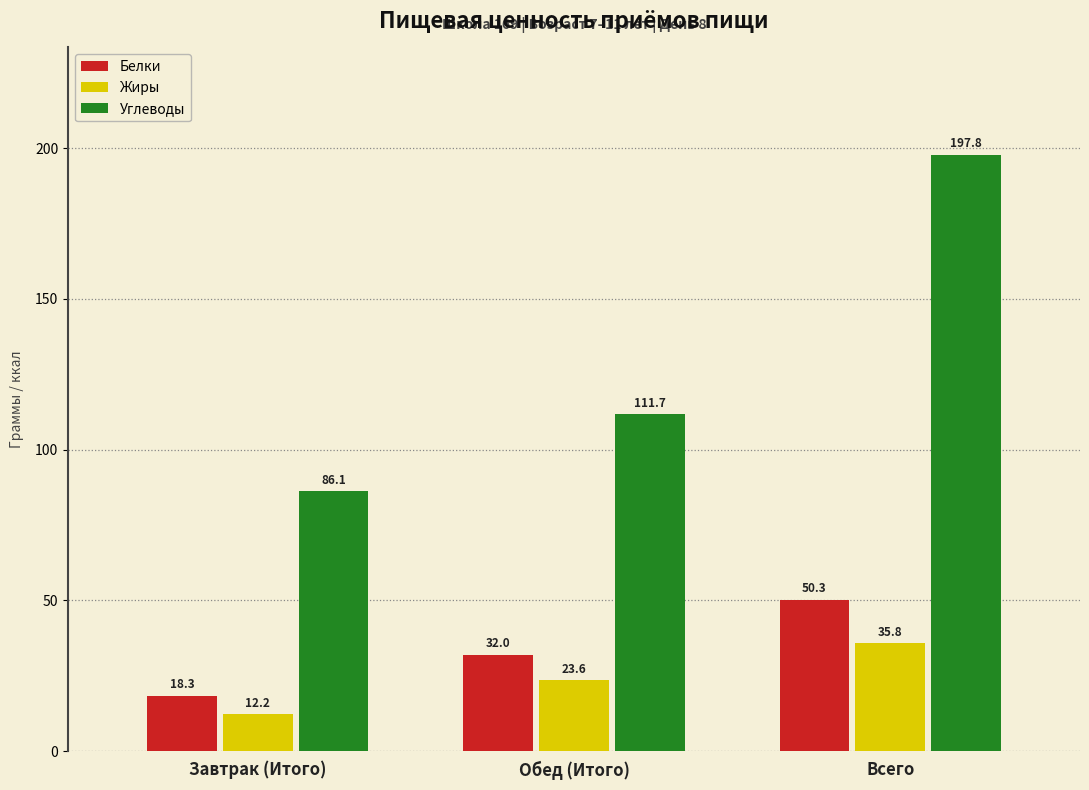

Rank the series at Всего from lowest to highest value.

Жиры, Белки, Углеводы